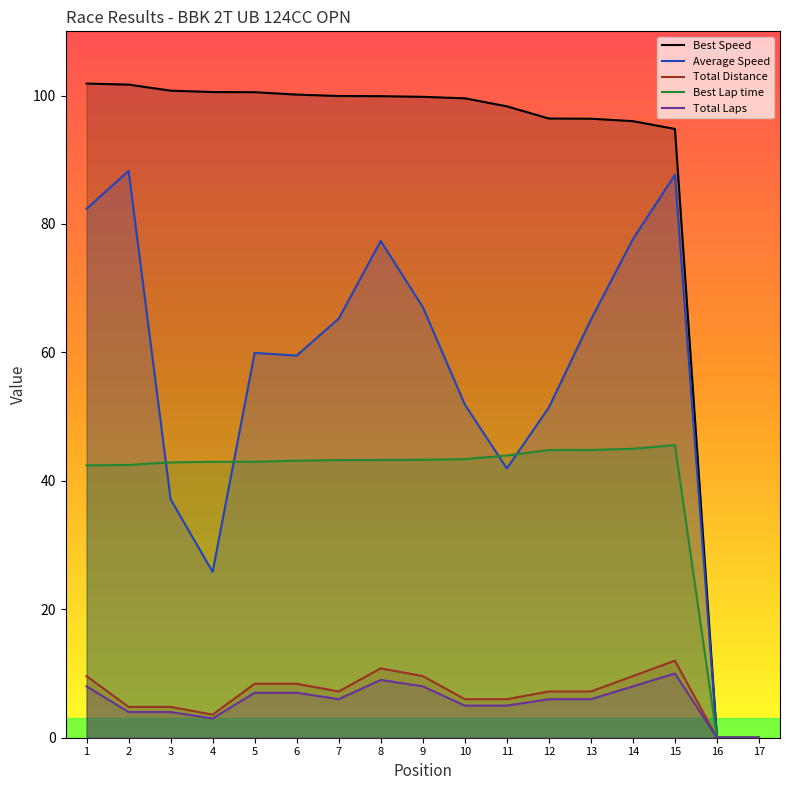

Rank the series by their maximum value, from lowest to highest.

Total Laps, Total Distance, Best Lap time, Average Speed, Best Speed